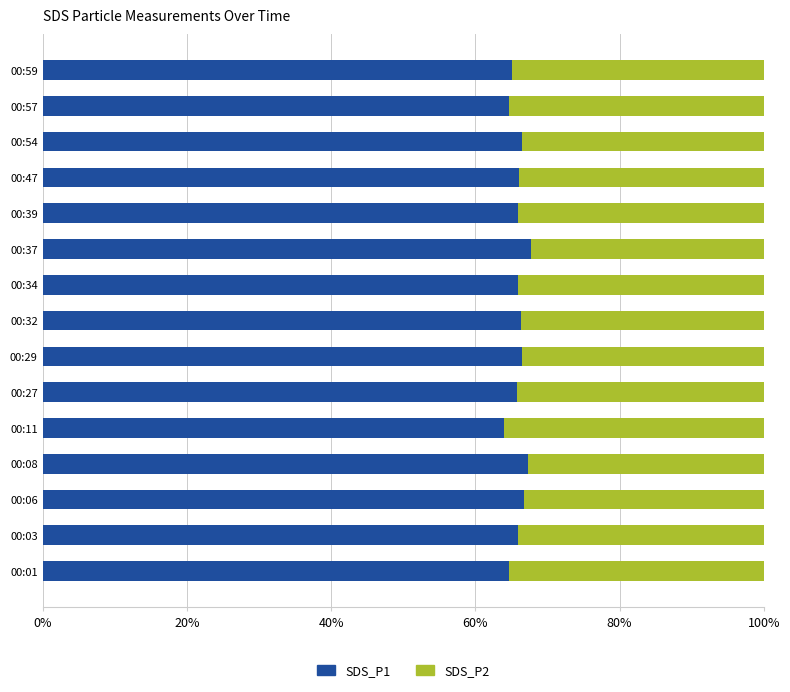

What is the sum of the SDS_P1 values at 00:39 and 00:54?

132.3